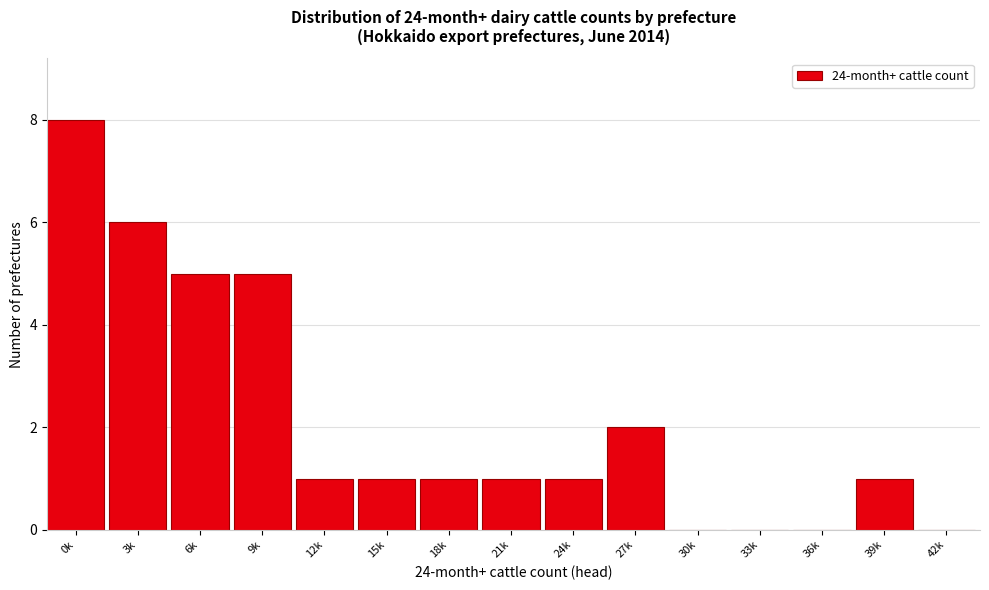

Reading right to left, transcribe all the data shown in this chart.

42k=0	39k=1	36k=0	33k=0	30k=0	27k=2	24k=1	21k=1	18k=1	15k=1	12k=1	9k=5	6k=5	3k=6	0k=8